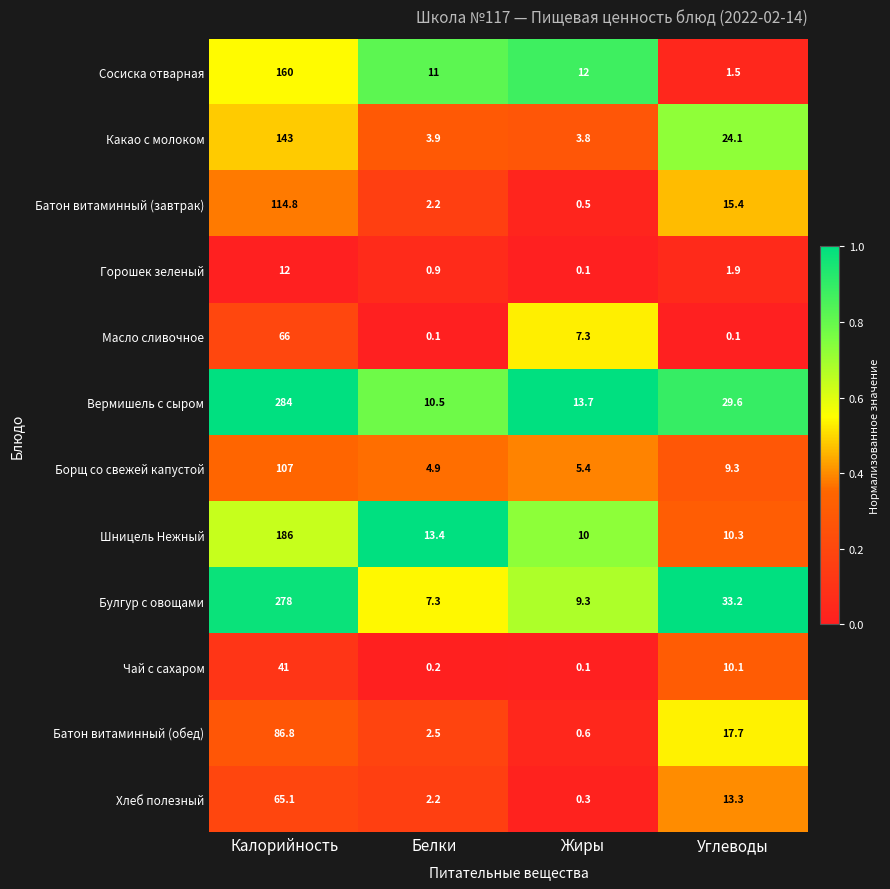

What is the sum of the Булгур с овощами values at Белки and Калорийность?

285.3